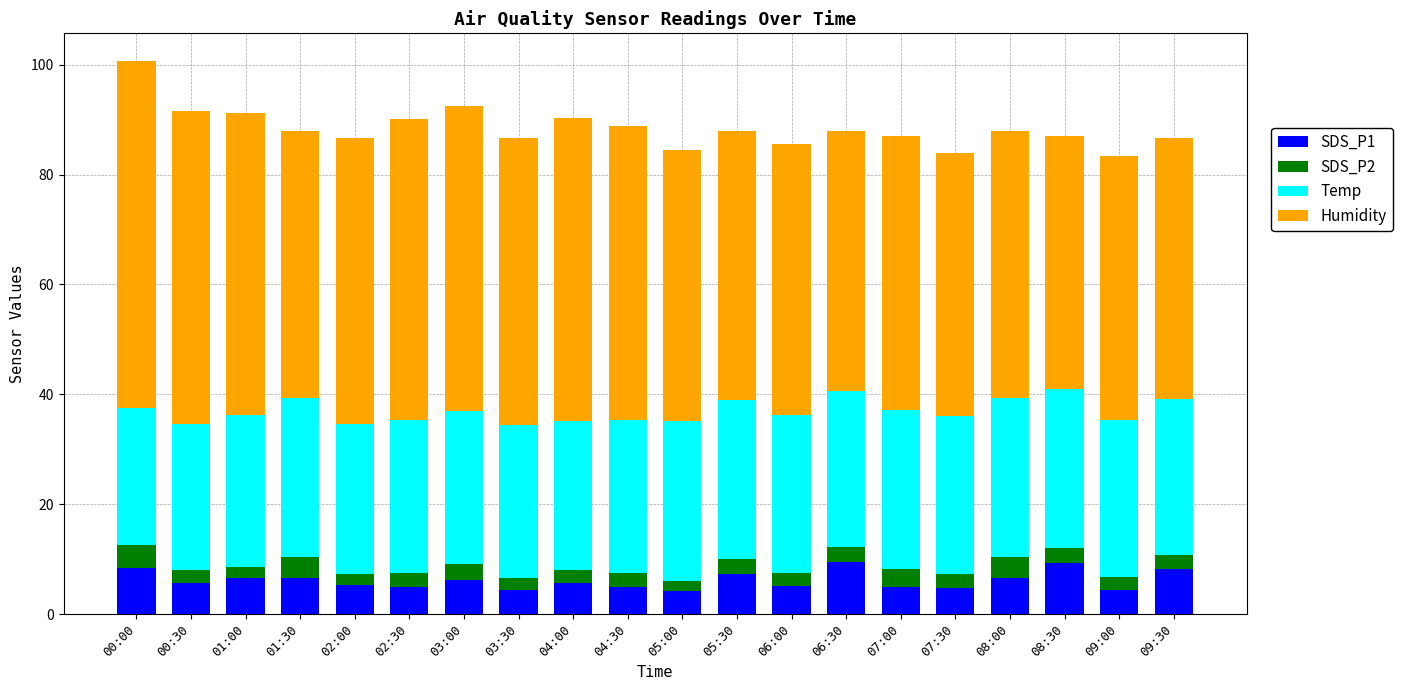

What is the average value of the SDS_P1 series?

6.1